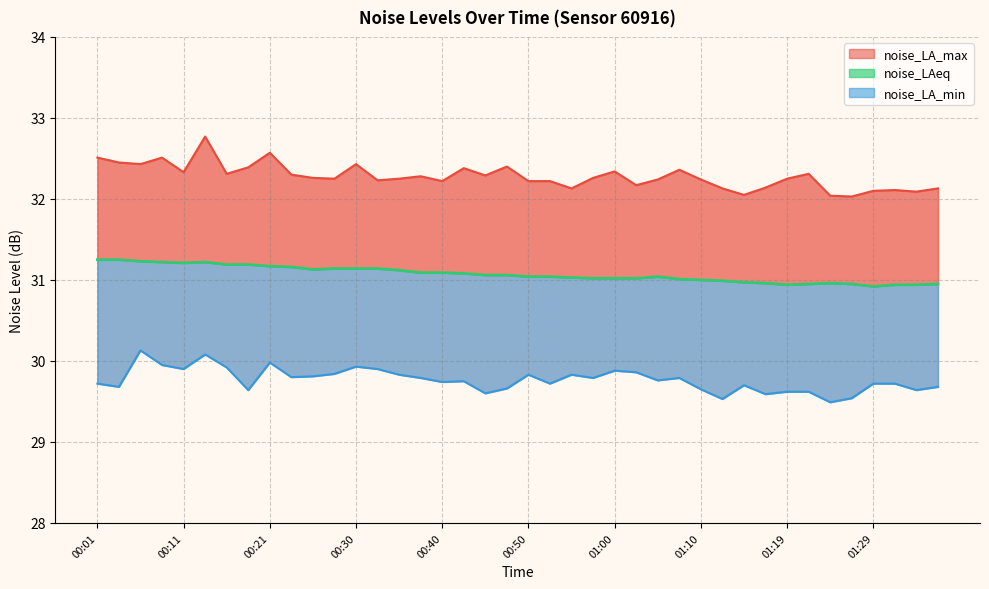

Which category has the highest value in the noise_LAeq series?

00:01